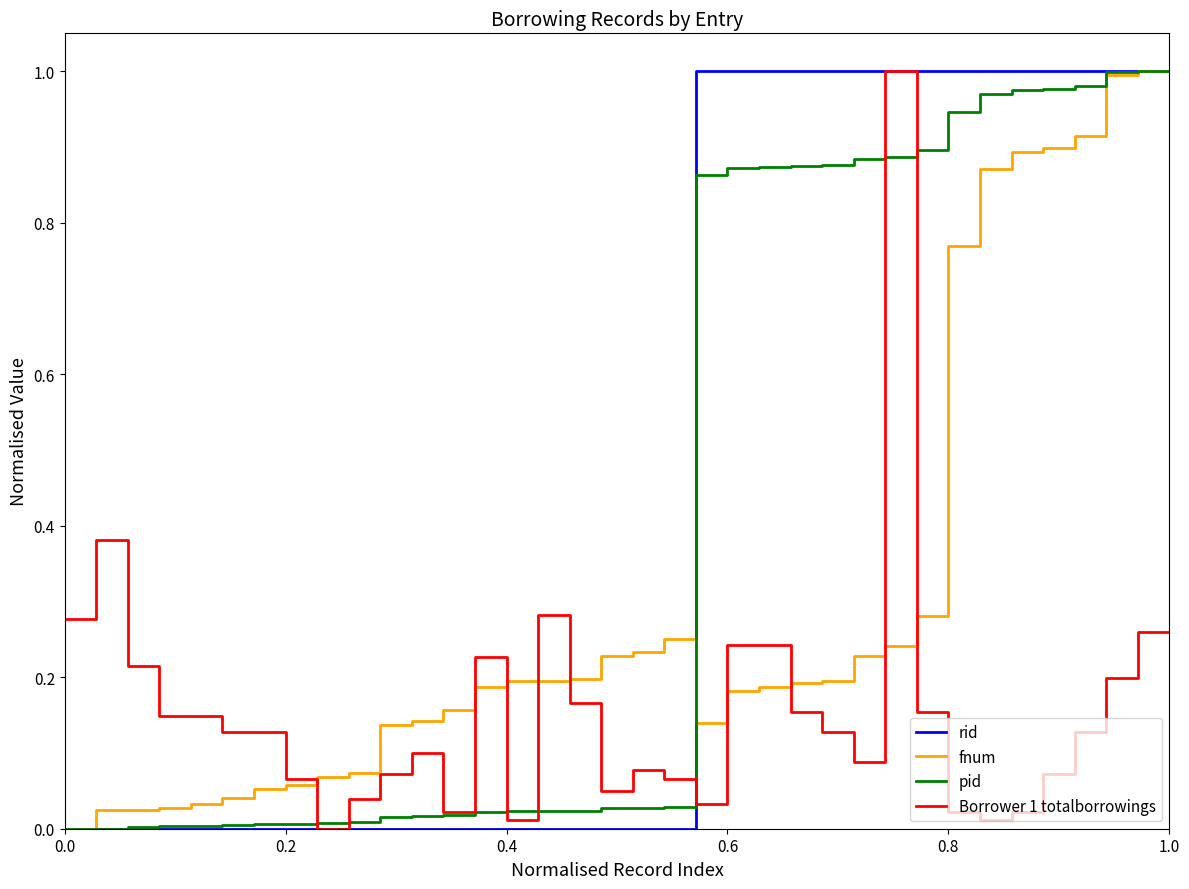

What is the sum of all Borrower 1 totalborrowings values?

5.6